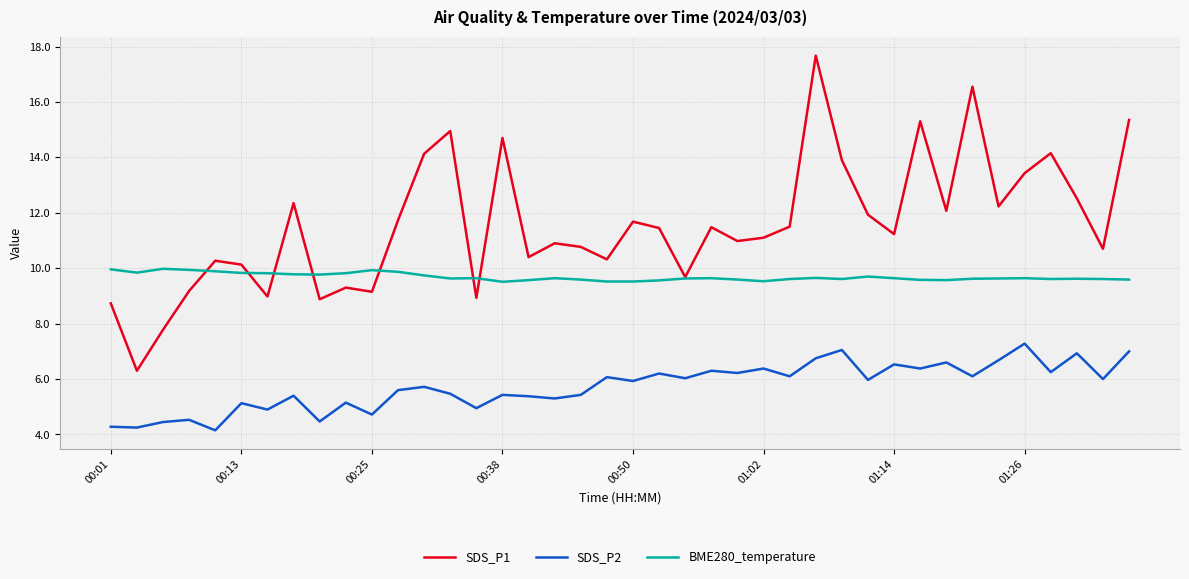

List the series in order of their peak value, lowest first.

SDS_P2, BME280_temperature, SDS_P1